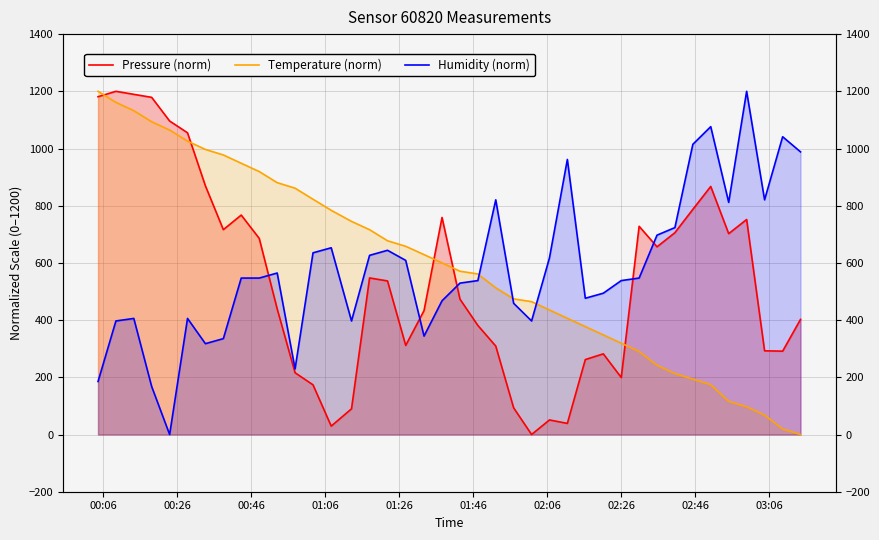

Which series ends up on top after the final intersection of Pressure (norm) and Humidity (norm)?

Humidity (norm)